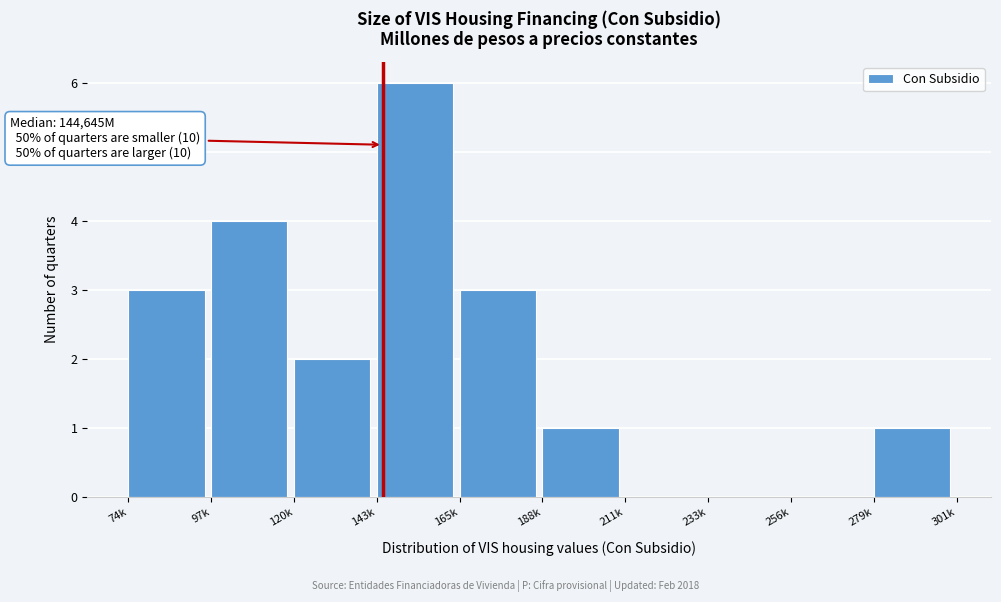

Reading right to left, extract all data points from this chart.

279k=1	256k=0	233k=0	211k=0	188k=1	165k=3	143k=6	120k=2	97k=4	74k=3